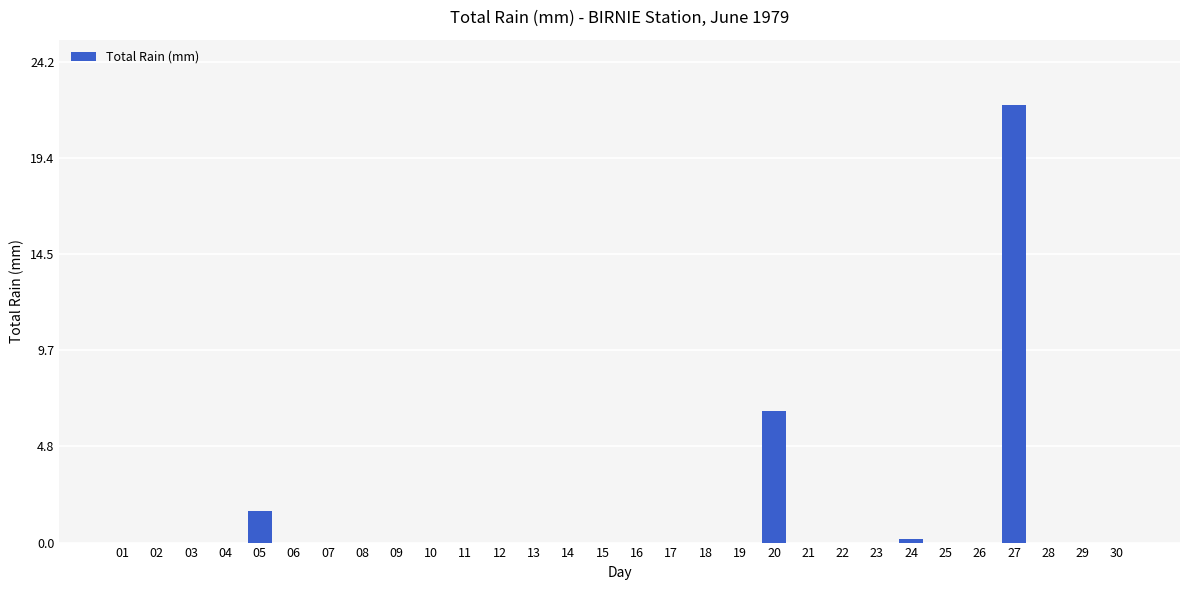

What is the sum of all values?

30.4